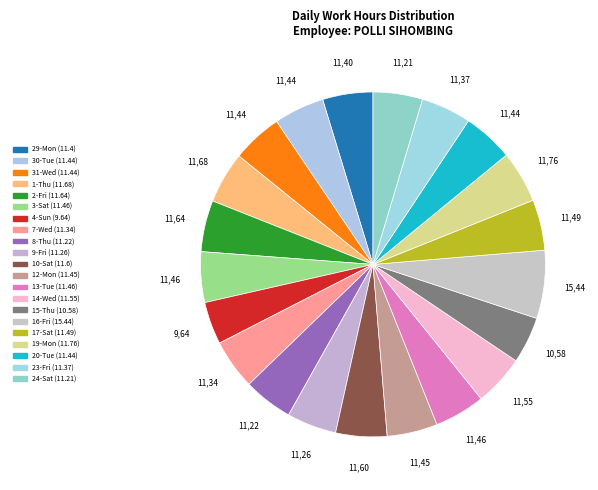

What is the change in value from 10-Sat to 19-Mon?

+0.2